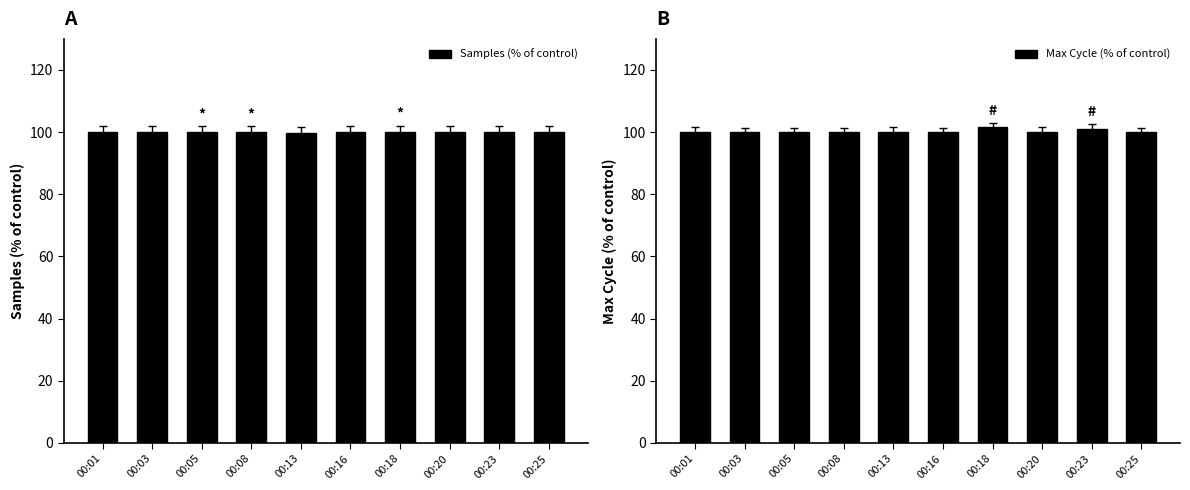

Between 00:05 and 00:20, which series saw the biggest shift?

Samples (% of control)